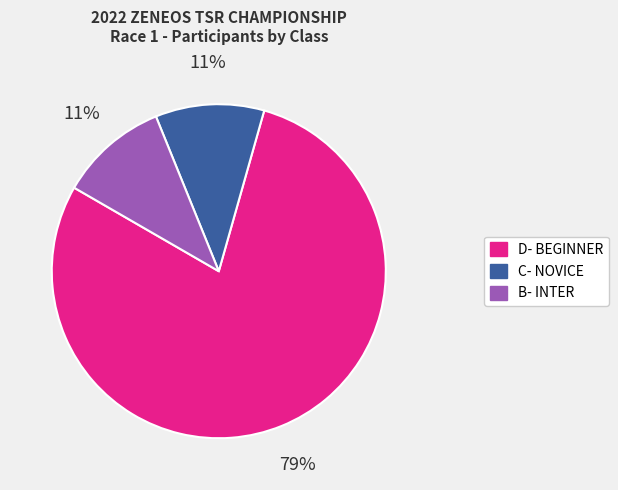

The D- BEGINNER slice represents 64% of the pie. True or false?

False